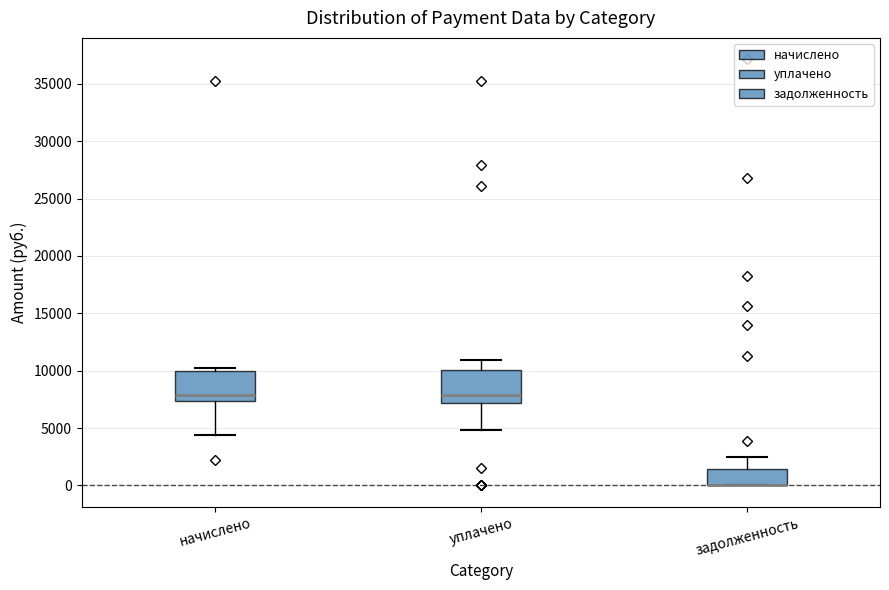

Where is the lower edge of the box for уплачено on the y-axis? The values are not printed on the chart, so give them approximately, as read against the axis.

7000